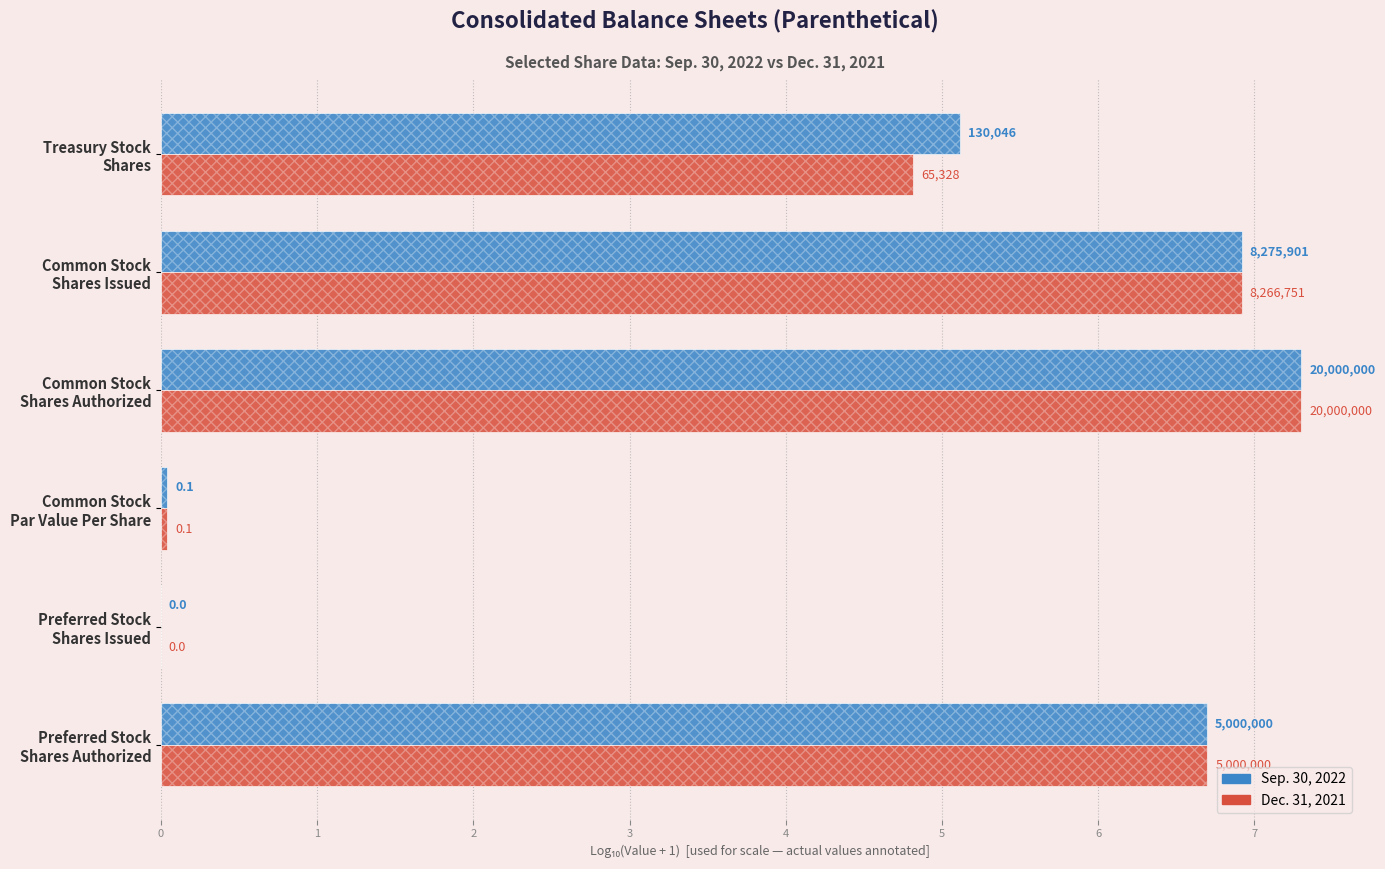

Which has a higher value, Common Stock Par Value Per Share or Common Stock Shares Issued?

Common Stock Shares Issued